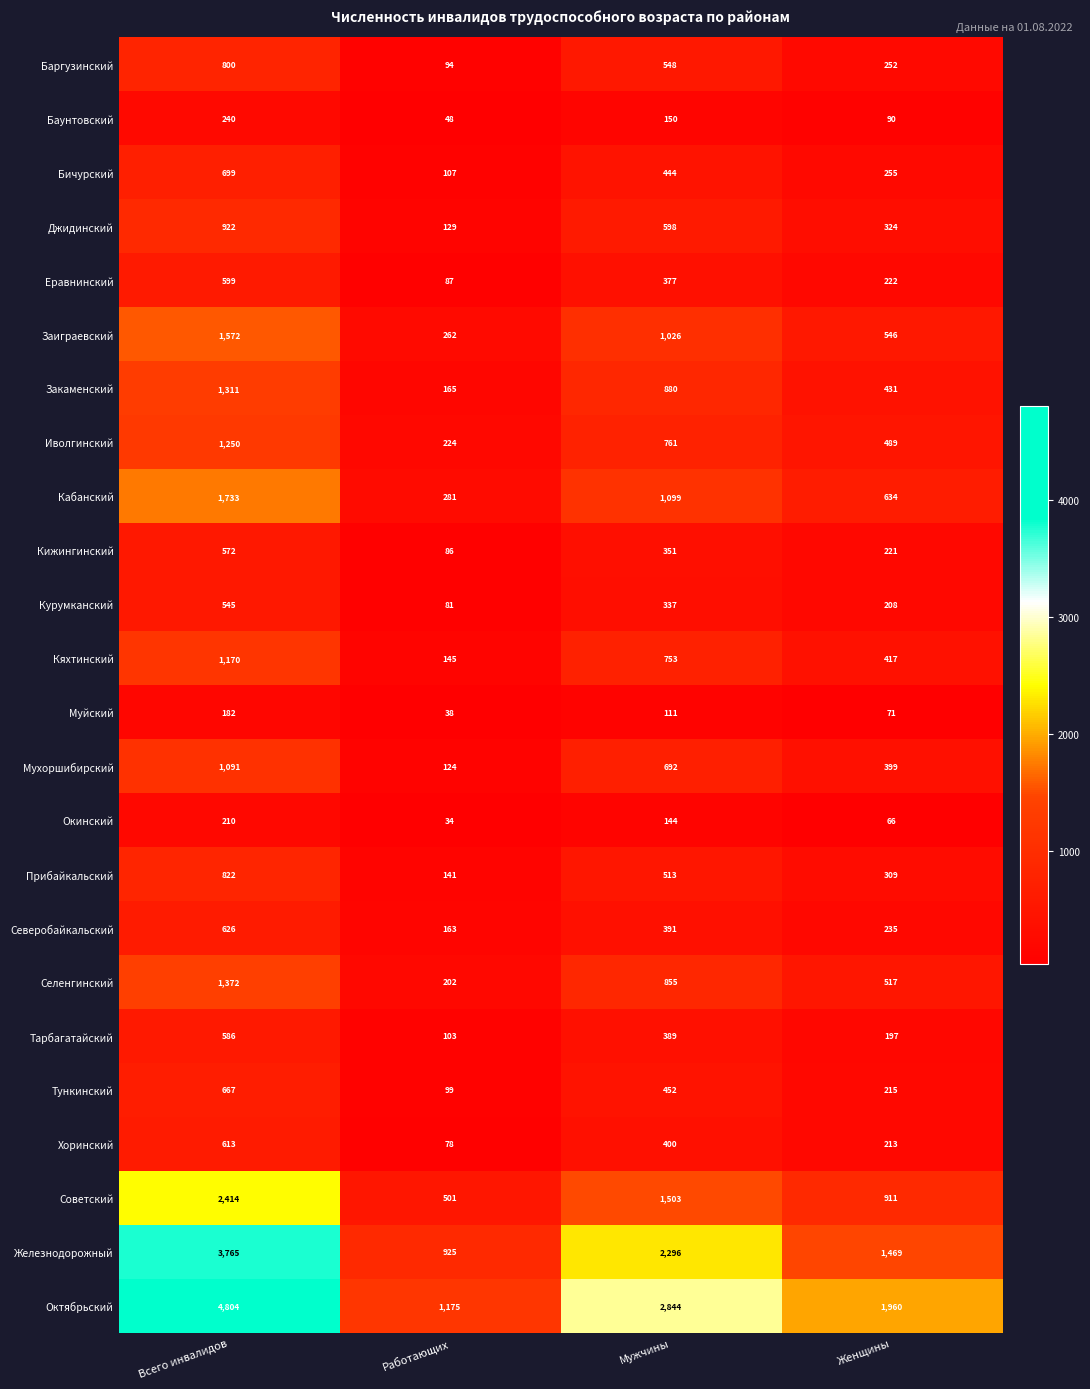

Count the number of categories in the chart.

4